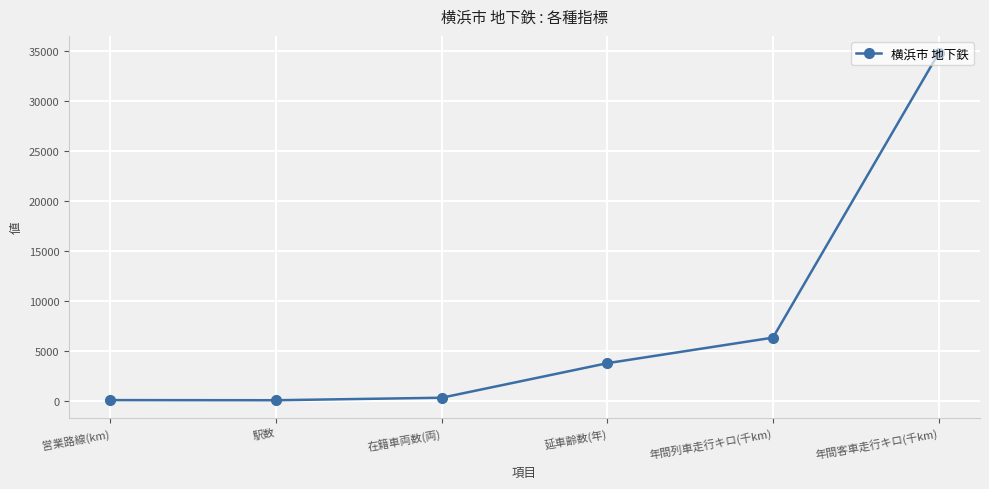

How many distinct data groups are displayed?

1